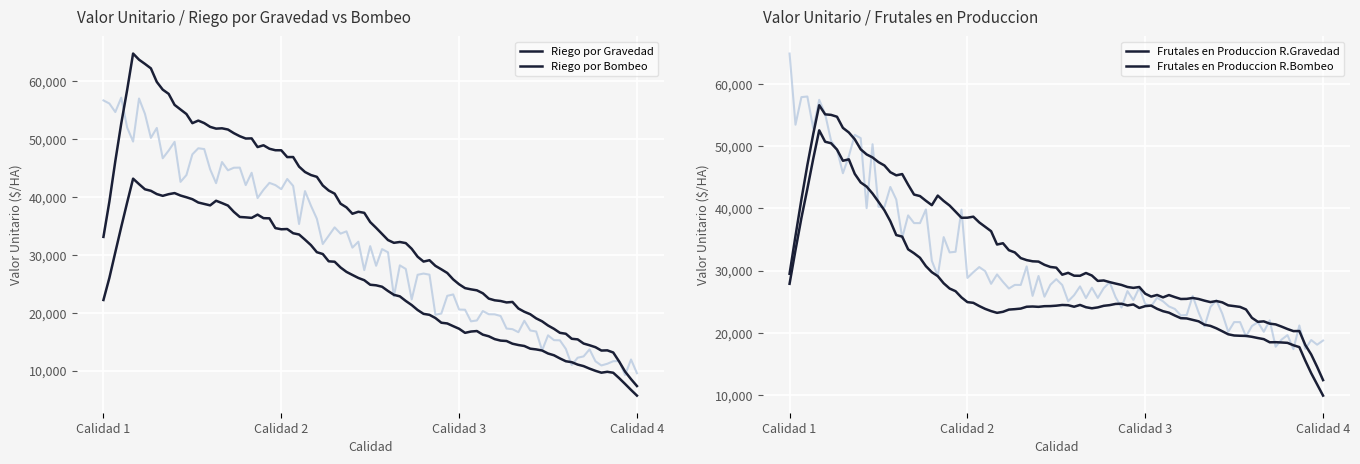

Which series has the largest total across all categories?

Riego por Gravedad